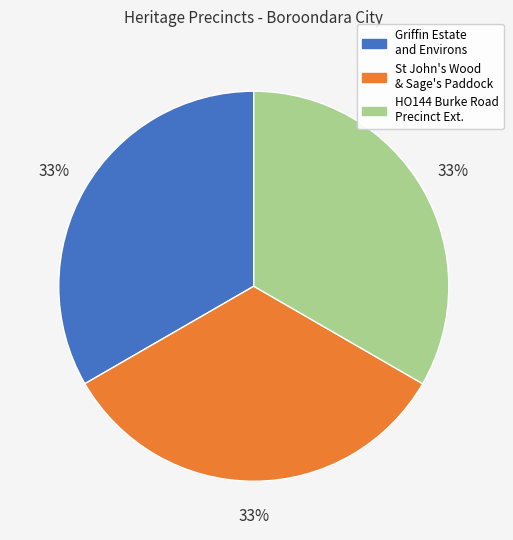

Is there any slice that represents more than half of the pie?

No